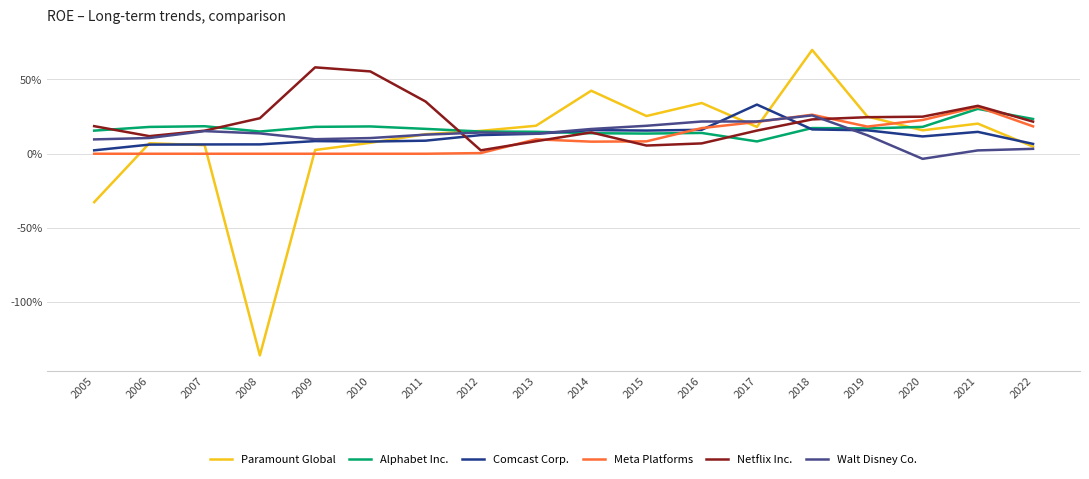

Which series has the largest total across all categories?

Netflix Inc.